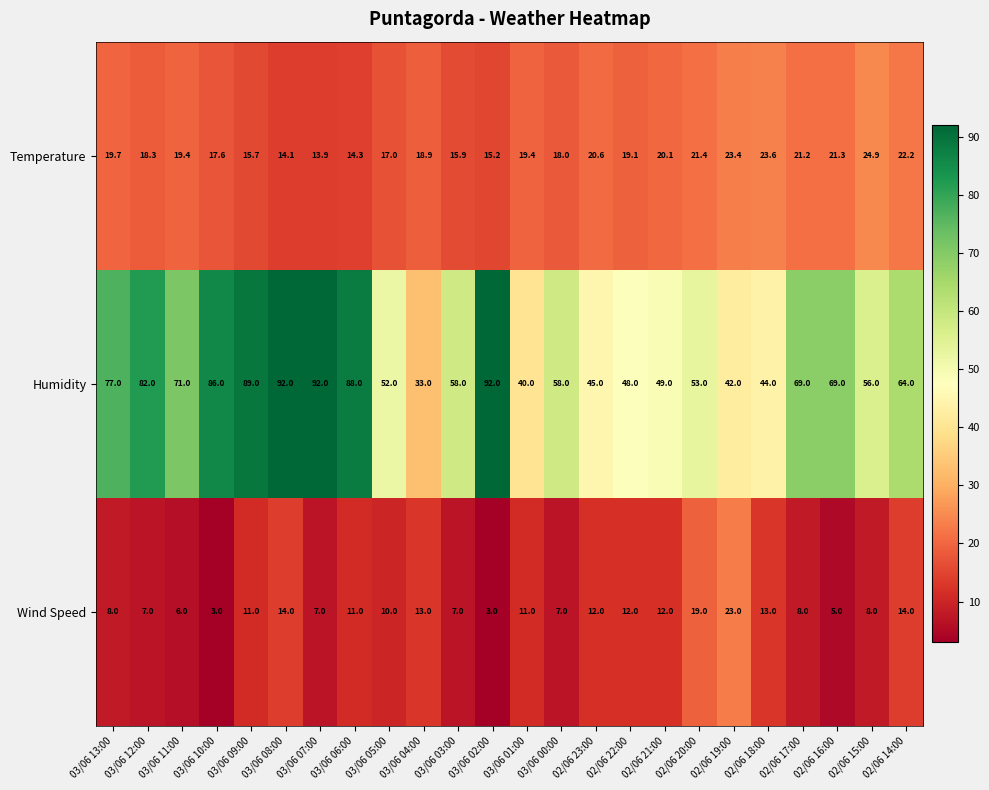

True or false: Humidity has a value of 40.0 at 03/06 01:00.

True